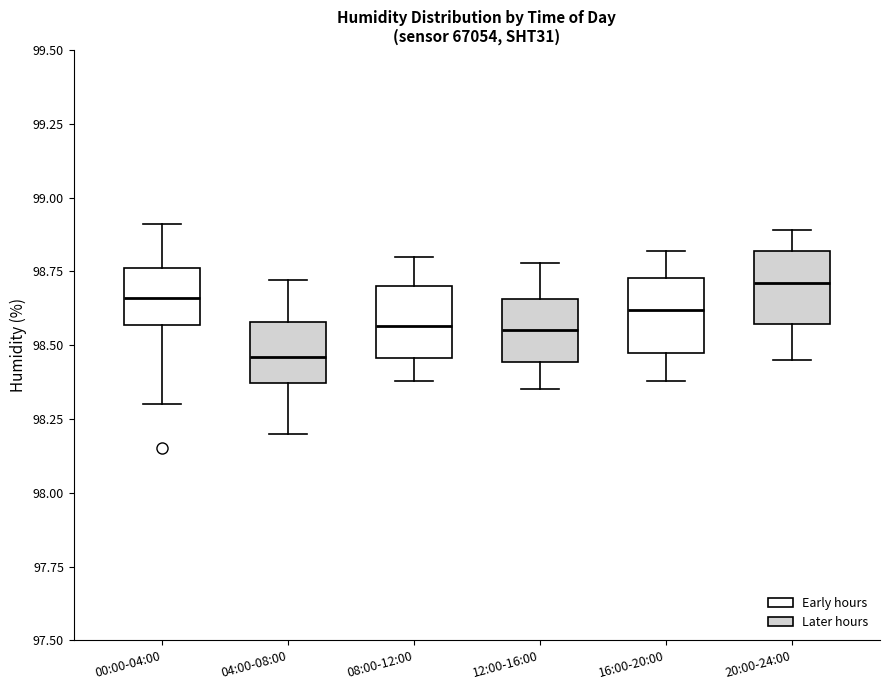

Reading left to right, transcribe this box plot: for each box, give where its median line is, the range the box spans, and where its two whiskers end, as read against the y-axis. The values are not printed on the chart, so give them approximately, as read against the axis.

00:00-04:00: median 98.65, box 98.55 to 98.75, whiskers 98.30 to 98.90
04:00-08:00: median 98.45, box 98.35 to 98.60, whiskers 98.20 to 98.70
08:00-12:00: median 98.55, box 98.45 to 98.70, whiskers 98.40 to 98.80
12:00-16:00: median 98.55, box 98.45 to 98.65, whiskers 98.35 to 98.80
16:00-20:00: median 98.60, box 98.50 to 98.75, whiskers 98.40 to 98.80
20:00-24:00: median 98.70, box 98.55 to 98.80, whiskers 98.45 to 98.90